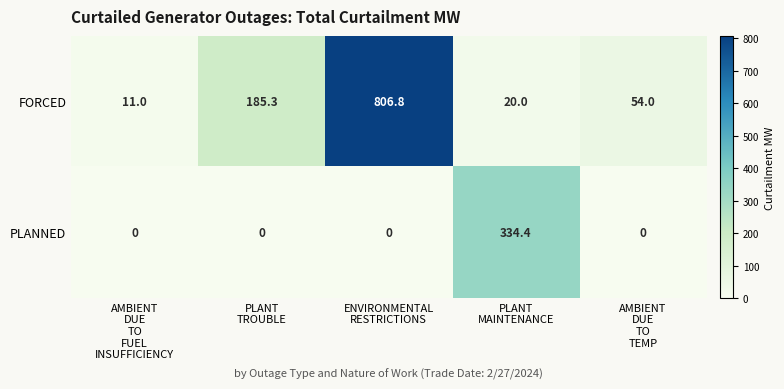

What is the sum of all FORCED values?

1077.1